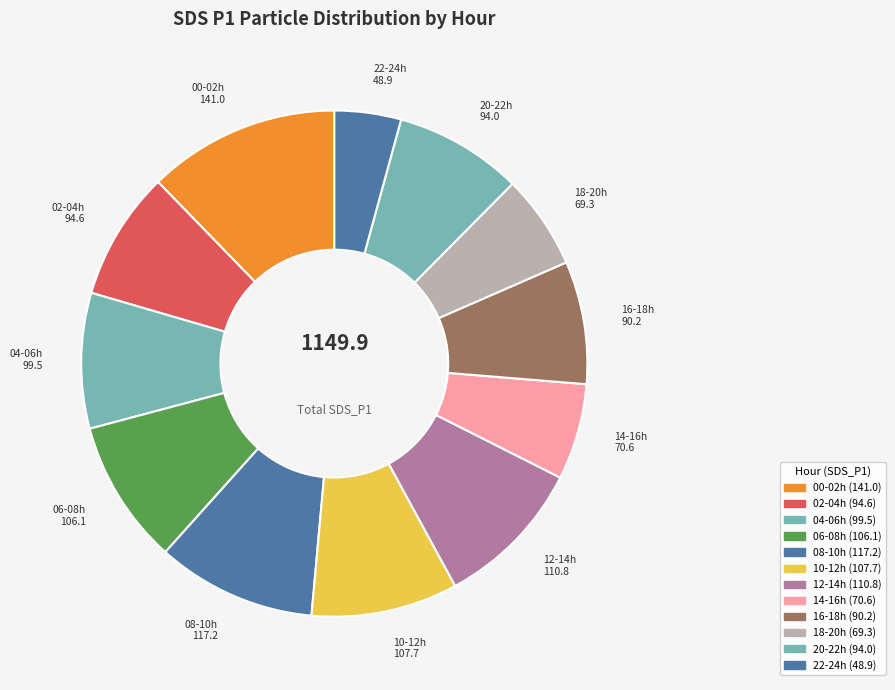

How many slices are in this pie chart?

12